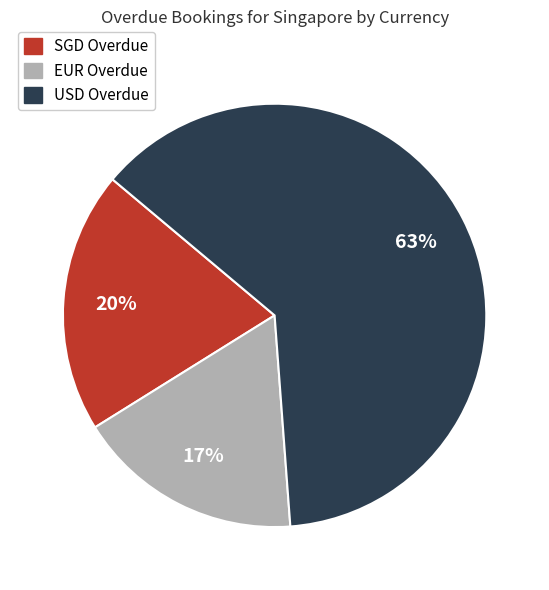

To the nearest percent, what percentage of the pie is USD Overdue?

63%